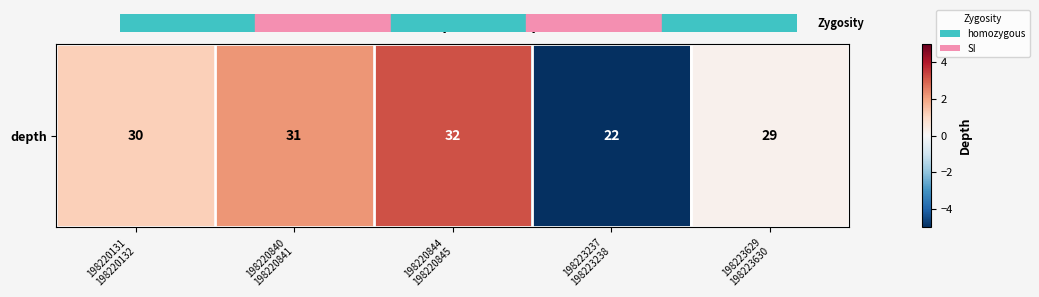

The chart shows a value of 2.2 at 198220840
198220841. True or false?

True